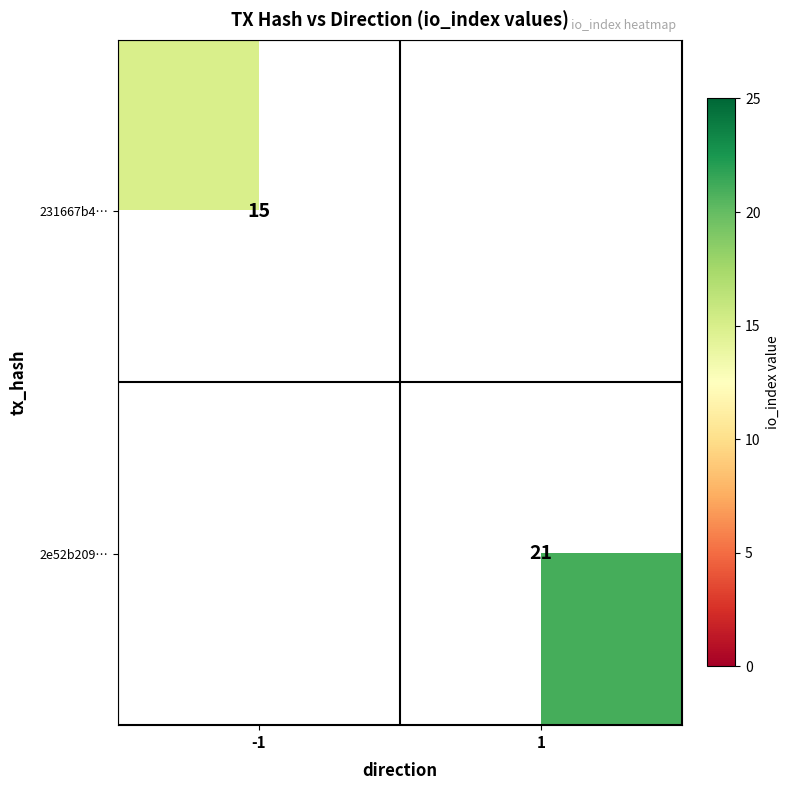

At which category does the chart reach its minimum across all series?

-1